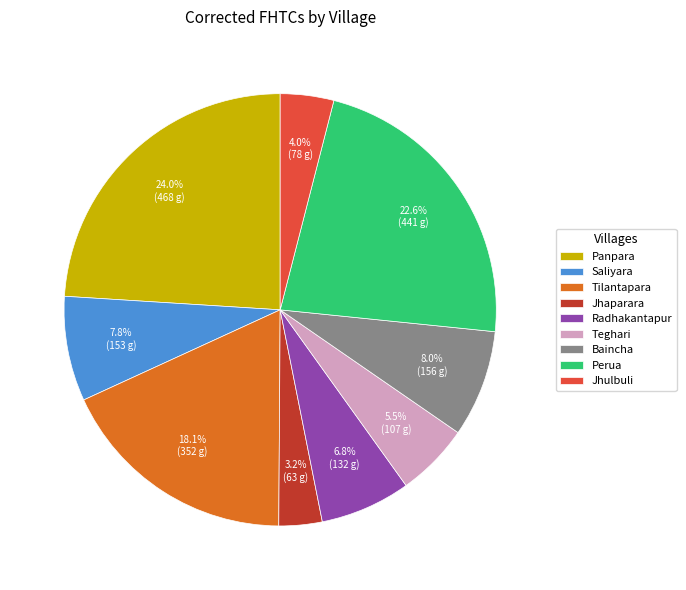

Which category has the biggest portion of the pie?

Panpara